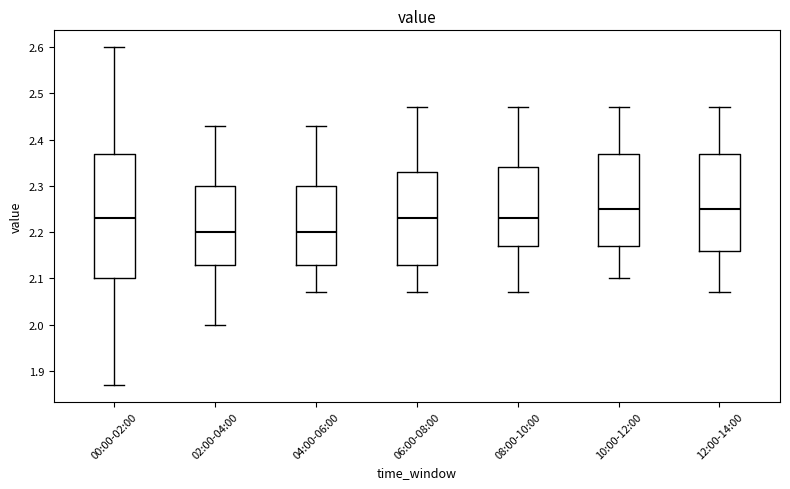

Reading left to right, read every box against the y-axis: the position of its median line, the range the box covers, and the ends of its whiskers. The values are not printed on the chart, so give them approximately, as read against the axis.

00:00-02:00: median 2.23, box 2.10 to 2.37, whiskers 1.87 to 2.60
02:00-04:00: median 2.20, box 2.13 to 2.30, whiskers 2.00 to 2.43
04:00-06:00: median 2.20, box 2.13 to 2.30, whiskers 2.07 to 2.43
06:00-08:00: median 2.23, box 2.13 to 2.33, whiskers 2.07 to 2.47
08:00-10:00: median 2.23, box 2.17 to 2.34, whiskers 2.07 to 2.47
10:00-12:00: median 2.25, box 2.17 to 2.37, whiskers 2.10 to 2.47
12:00-14:00: median 2.25, box 2.16 to 2.37, whiskers 2.07 to 2.47